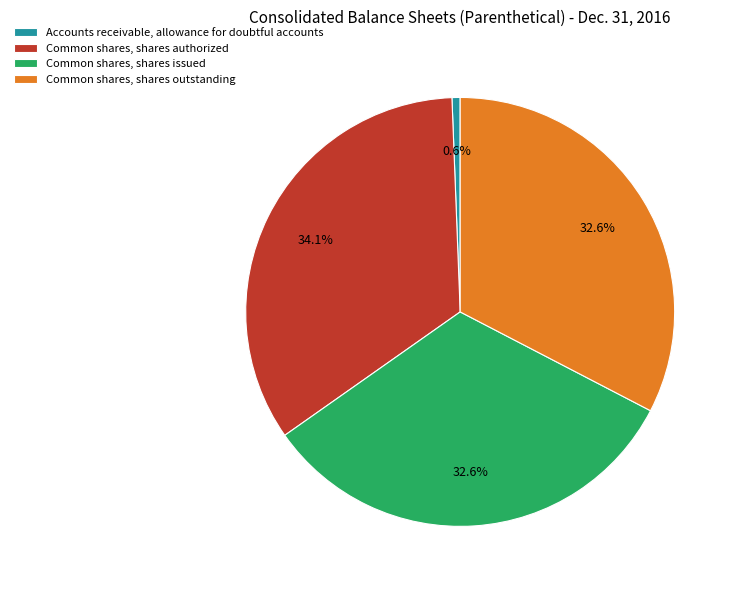

Which category has the smallest portion of the pie?

Accounts receivable, allowance for doubtful accounts